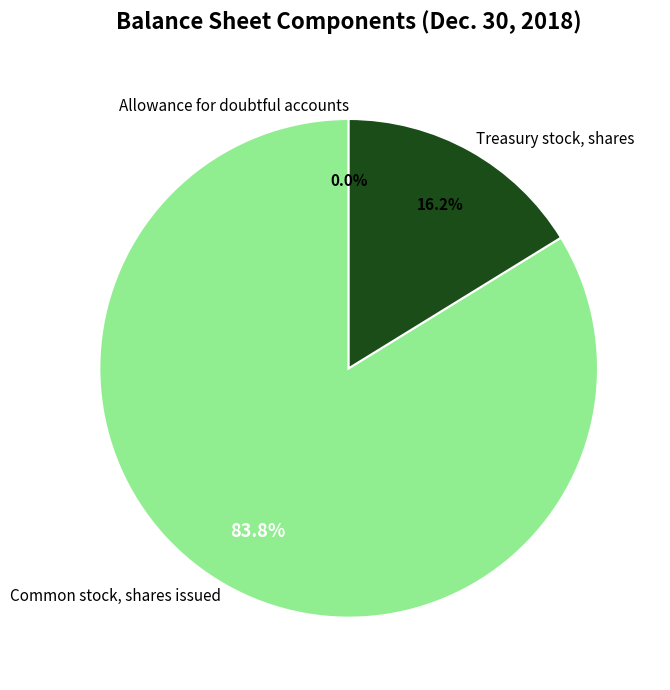

What percentage is the Common stock, shares issued slice, to the nearest percent?

84%